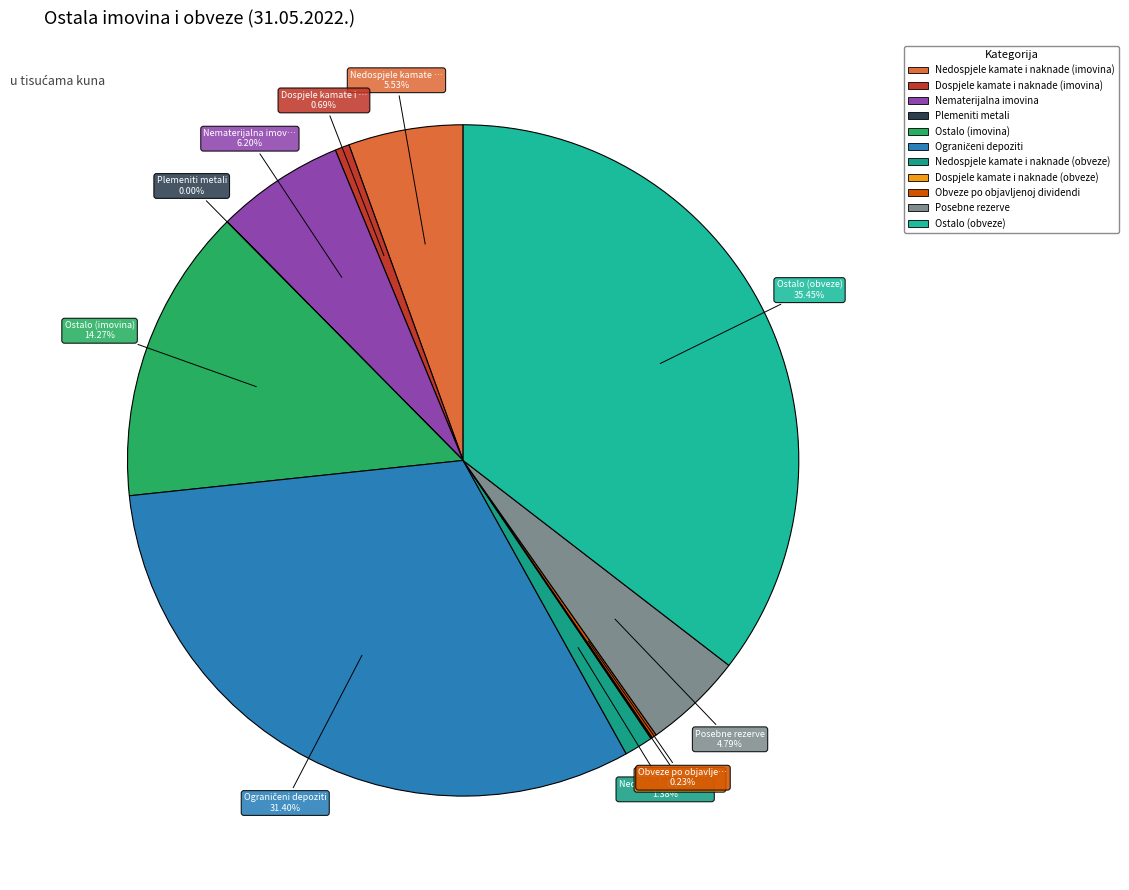

Which slice is the smallest?

Plemeniti metali